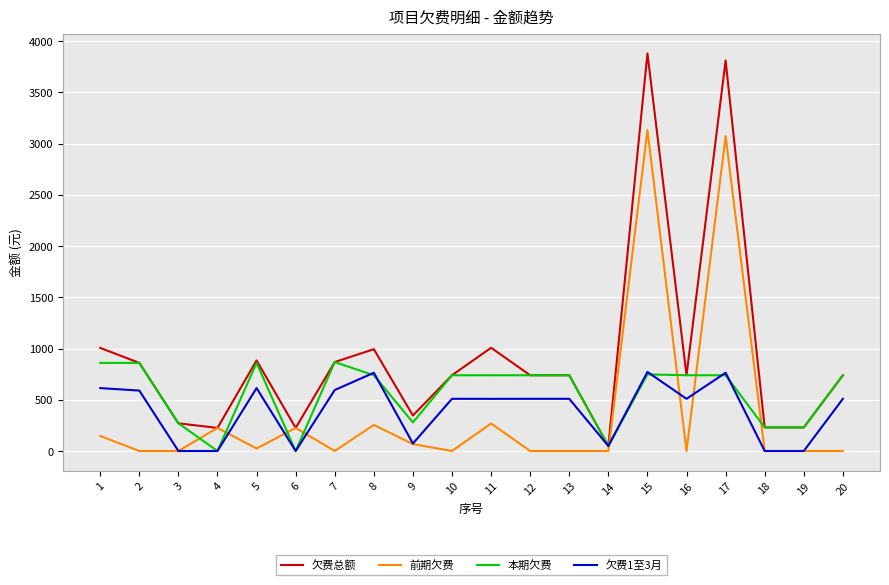

Is it true that 前期欠费 equals 67.3 at 9?

True